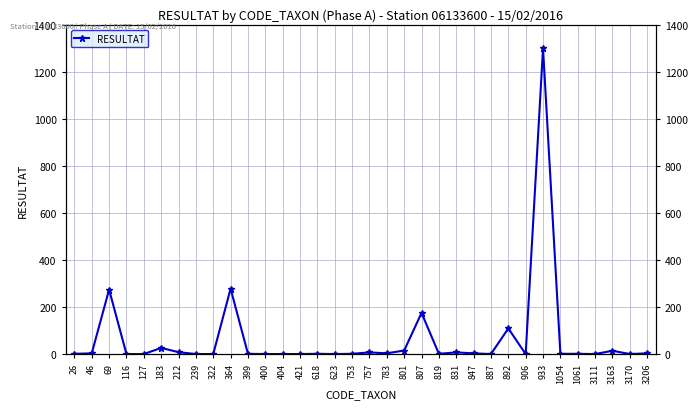

Which label corresponds to the largest value in the chart?

933